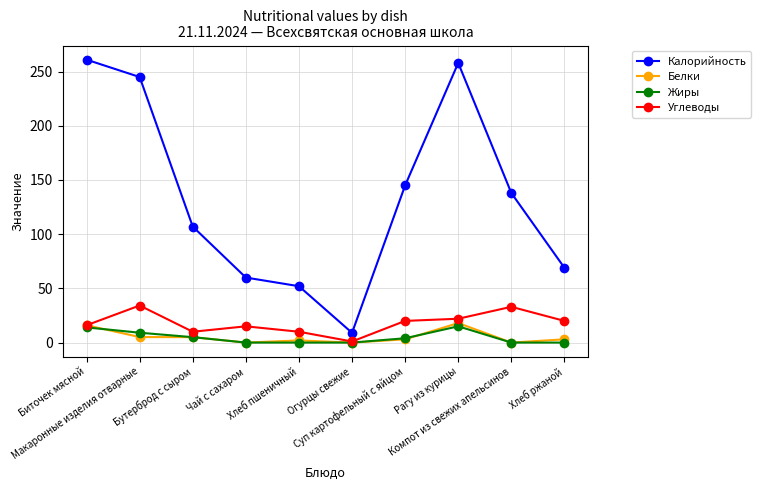

What is the value of the Углеводы point at the 1st from the left?

16.0